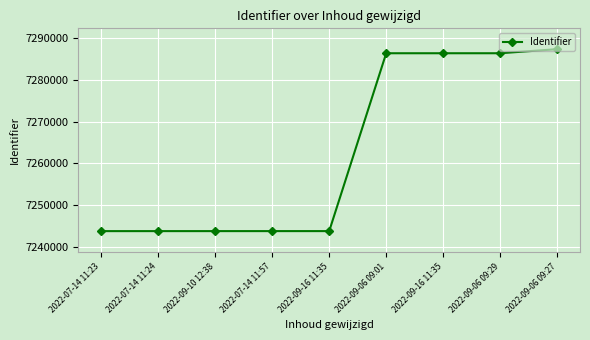

Count the number of categories in the chart.

9